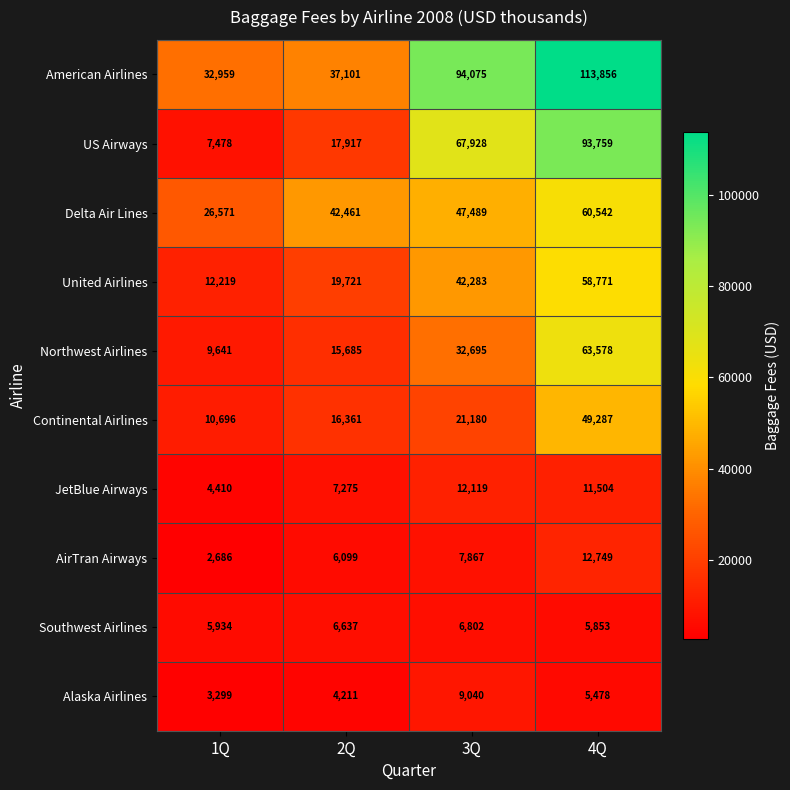

How many Continental Airlines values are between 16361 and 49287?

3